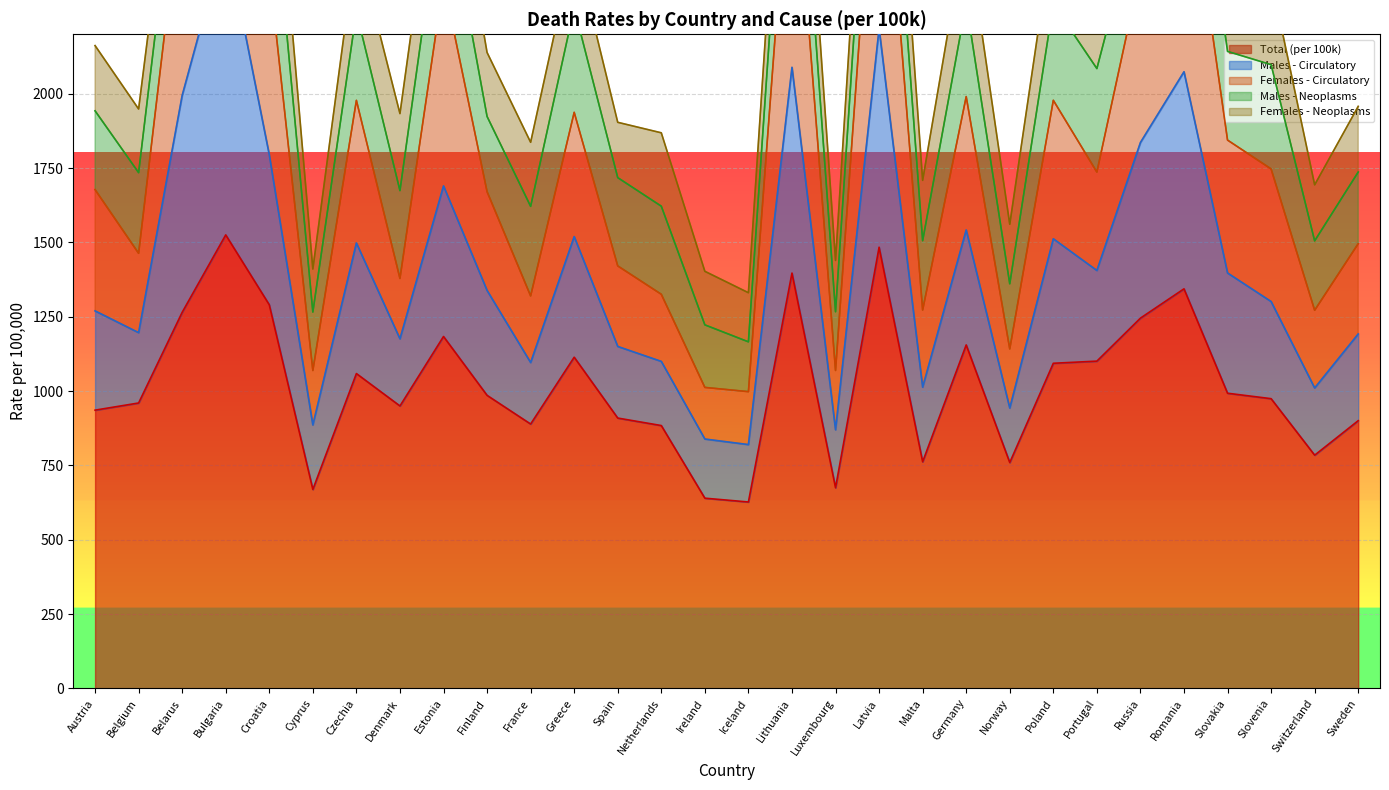

Where is the first local minimum for Total (per 100k)?

Cyprus